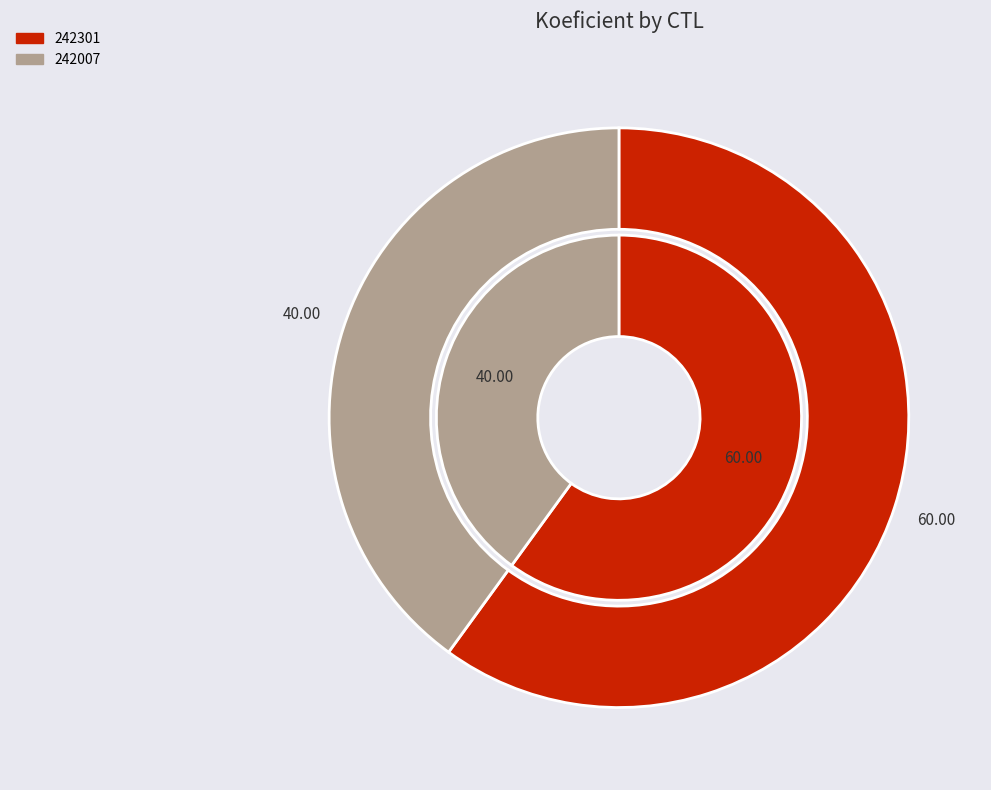

To the nearest percent, what percentage of the pie is 242007?

40%